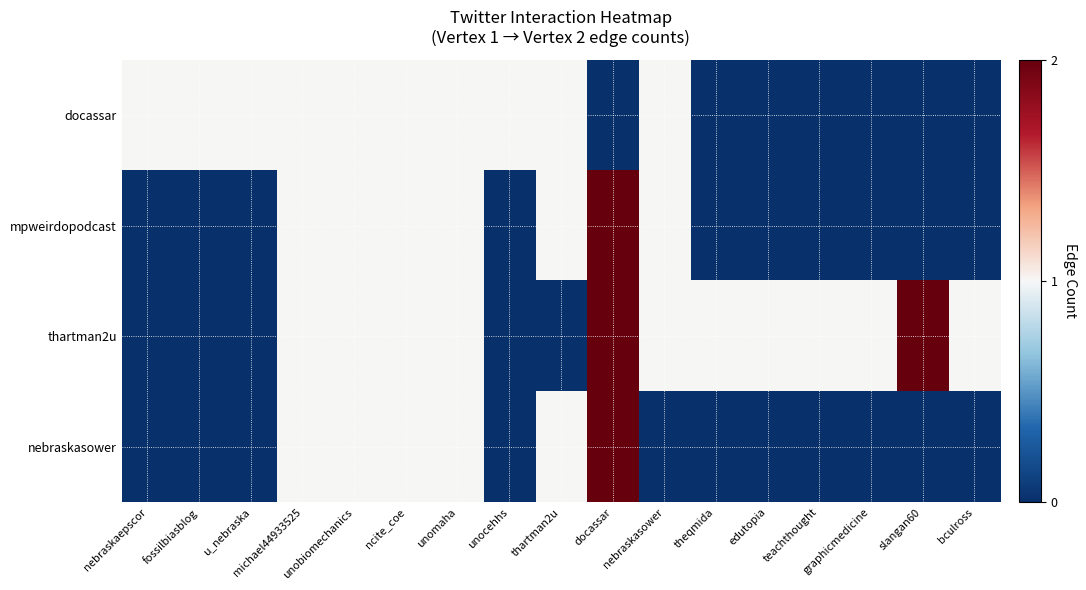

List the series in order of their peak value, lowest first.

docassar, mpweirdopodcast, thartman2u, nebraskasower